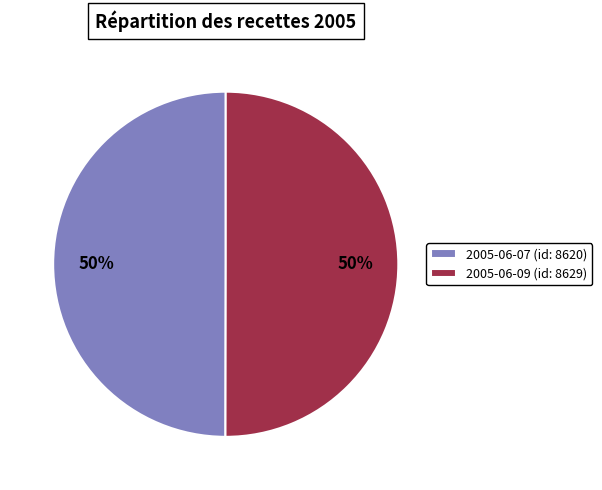

The 2005-06-09 (id: 8629) slice represents 50% of the pie. True or false?

True